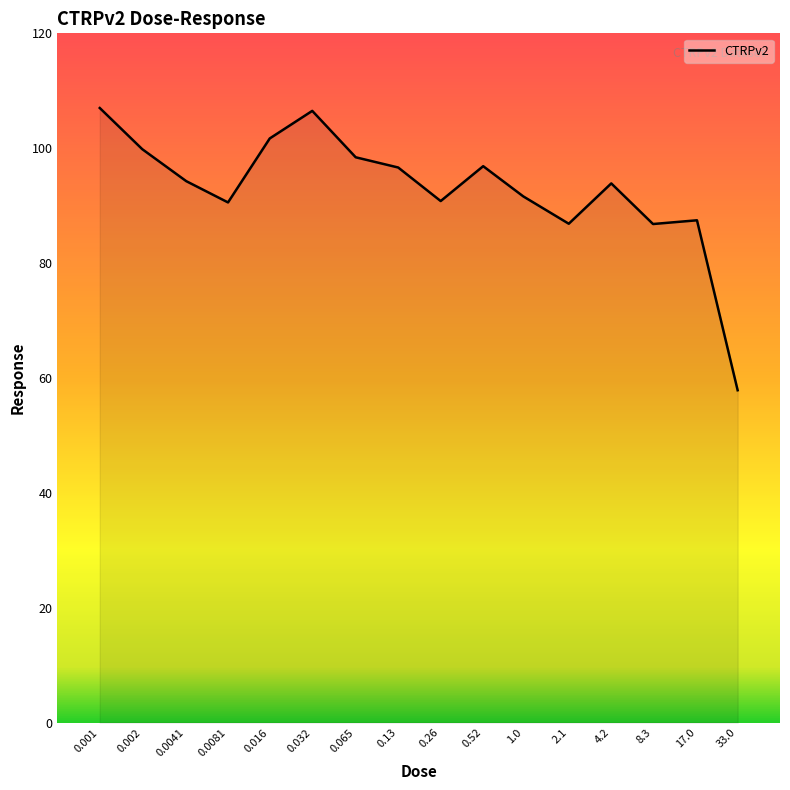

Which label corresponds to the smallest value in the chart?

33.0